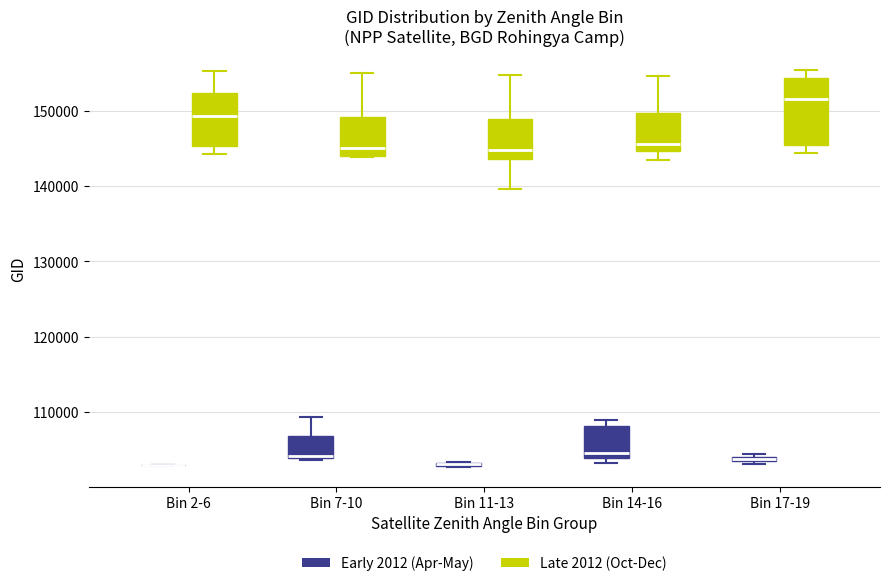

Where does the upper whisker of the box for Bin 2-6 (Late 2012 (Oct-Dec)) end on the y-axis? The values are not printed on the chart, so give them approximately, as read against the axis.

155000